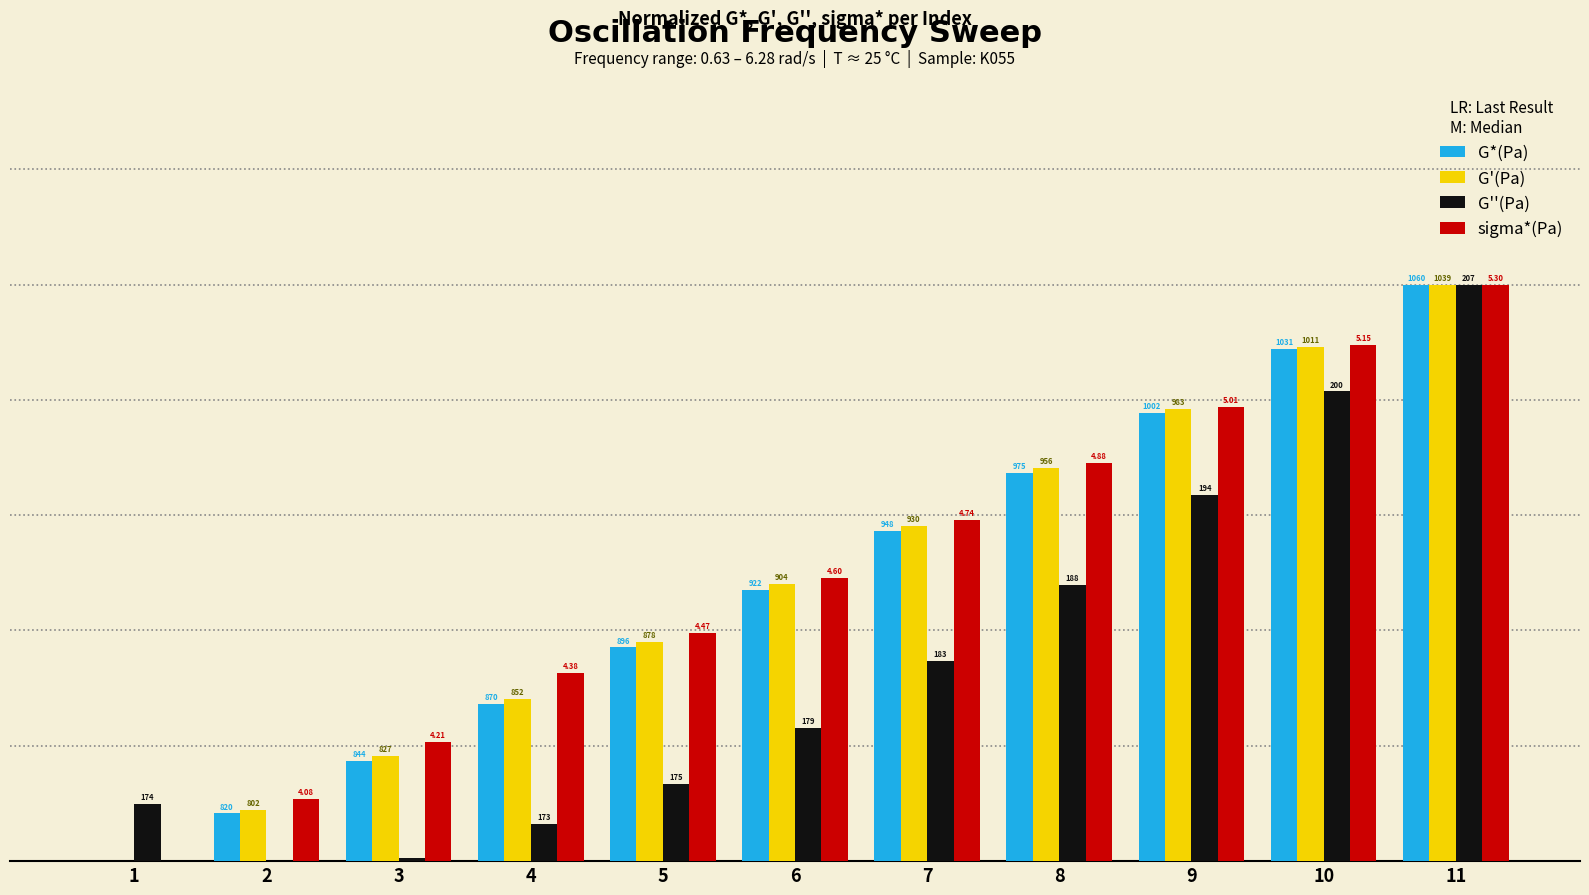

Are the bars grouped side by side (vs. stacked)?

Yes